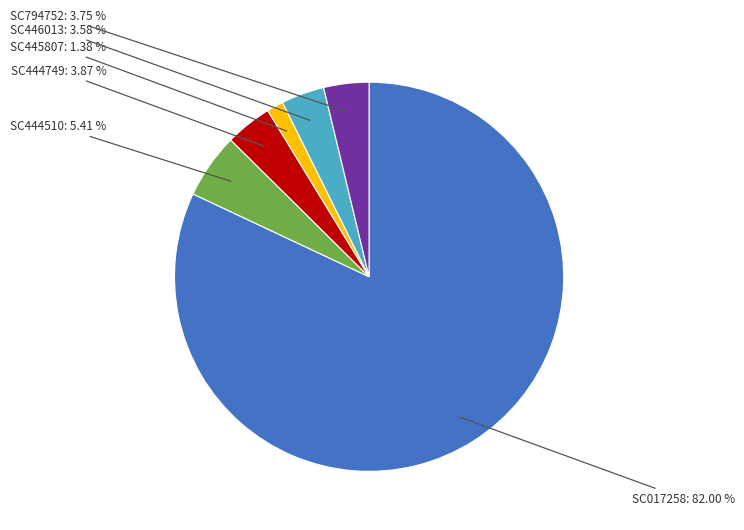

Is there any slice that represents more than half of the pie?

Yes